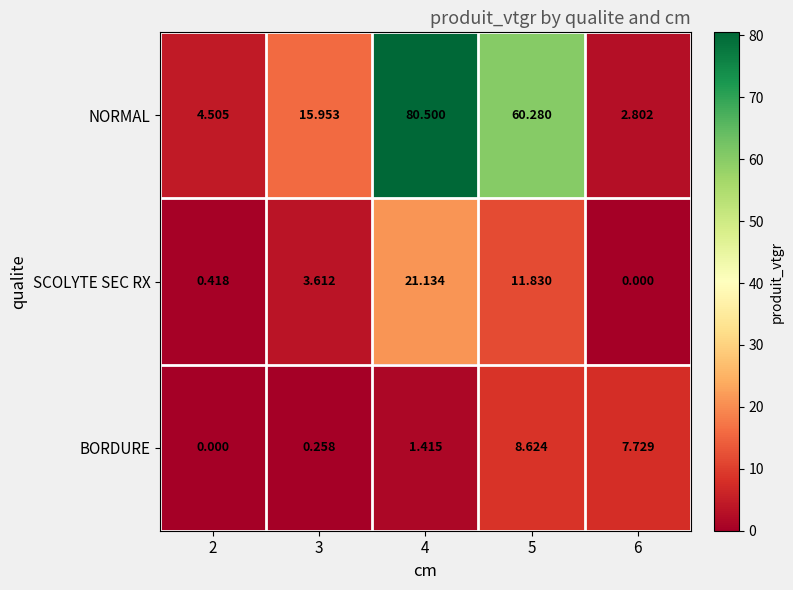

Is the value of NORMAL at 5 greater than the value of SCOLYTE SEC RX at 4?

Yes